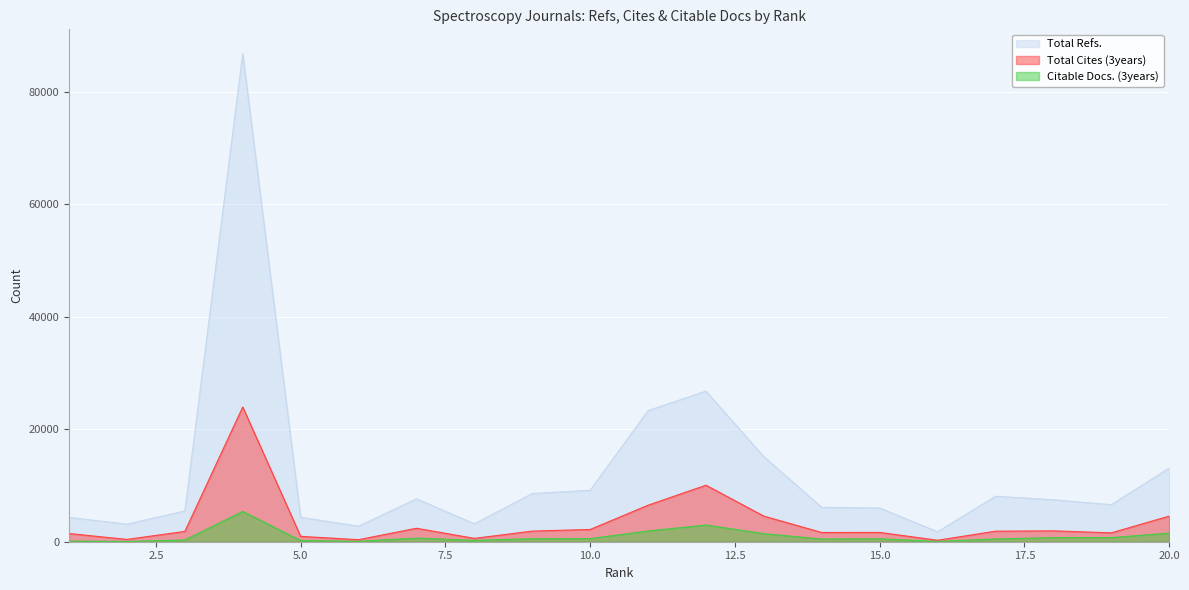

True or false: Total Refs. has more than 2 interior local peaks.

True